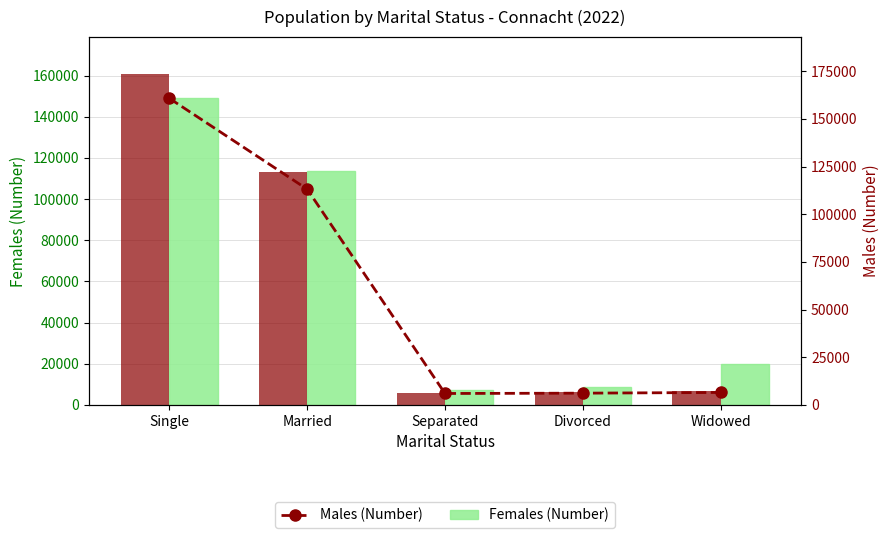

At which category is the sum across all series the highest?

Single